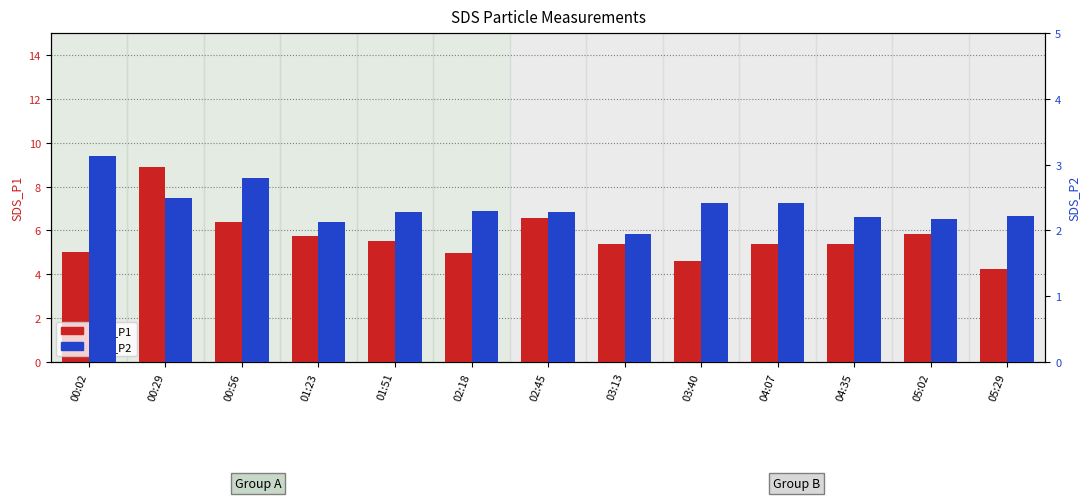

Rank the series at 00:56 from lowest to highest value.

SDS_P2, SDS_P1